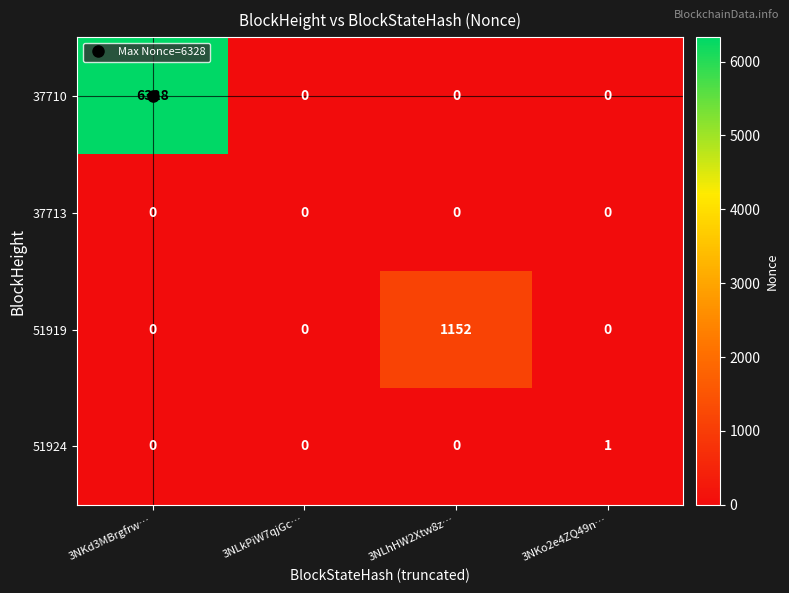

What is the total value across all series at 3NLhHW2Xtw8z…?

1152